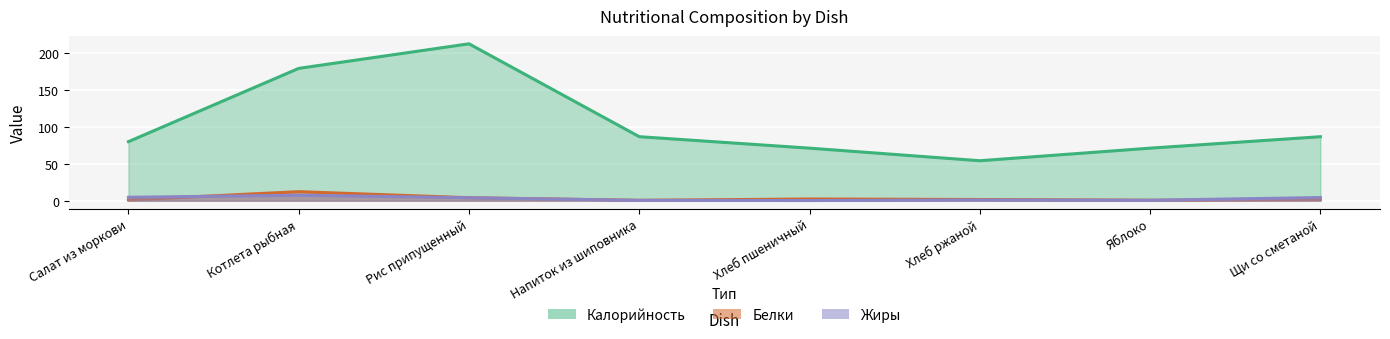

Reading left to right, list all the values displayed in this chart.

Калорийность: 79.8	178.8	212.0	86.5	71.0	54.0	71.0	86.5
Белки: 1.0	12.2	4.0	0.5	2.3	1.6	0.6	1.7
Жиры: 4.6	7.3	4.0	0.5	0.2	1.0	0.6	4.2